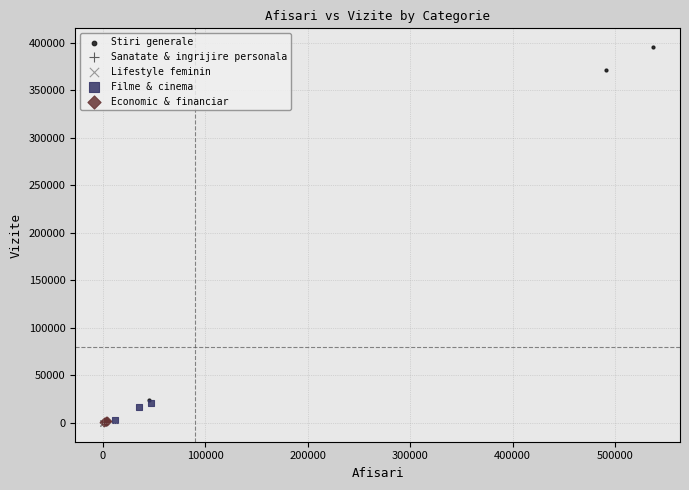

Which series reaches the maximum Y coordinate?

Stiri generale